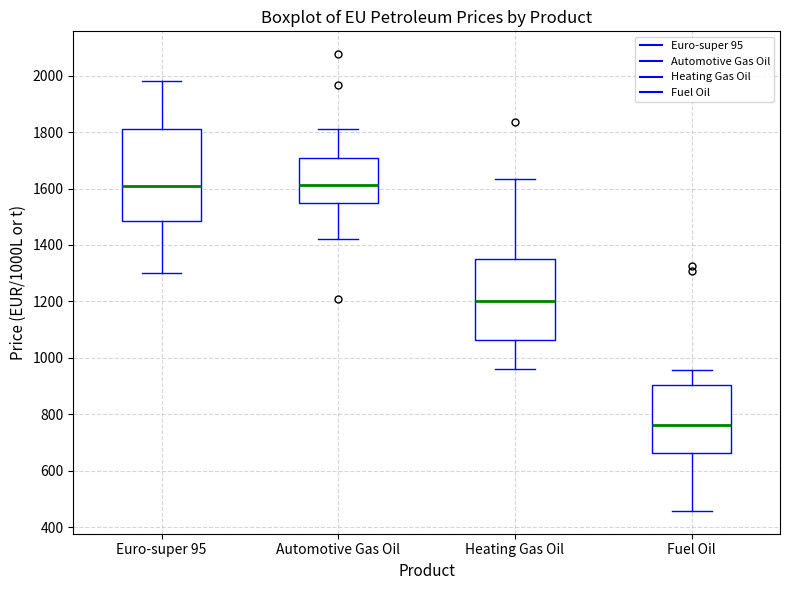

Where does the upper whisker of the box for Heating Gas Oil end on the y-axis? The values are not printed on the chart, so give them approximately, as read against the axis.

1640